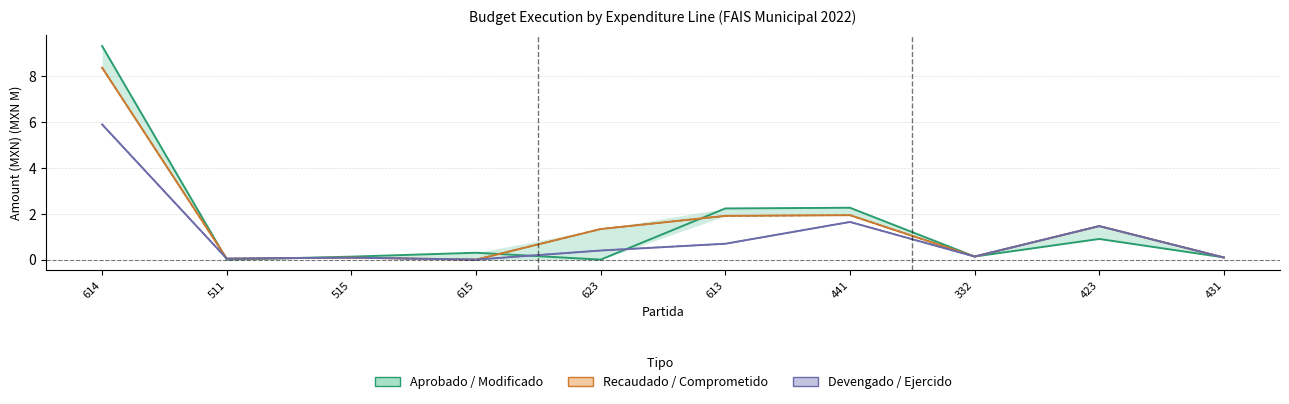

Which has a higher value, 614 or 332?

614